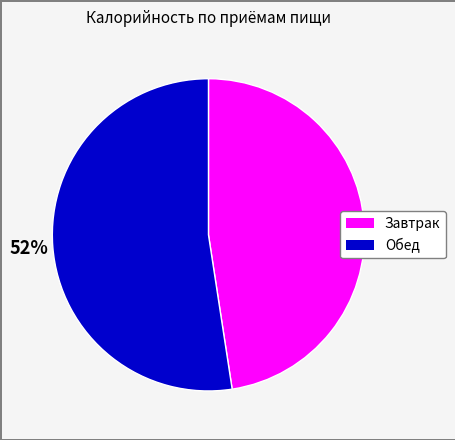

Does Завтрак account for over 50% of the chart?

No